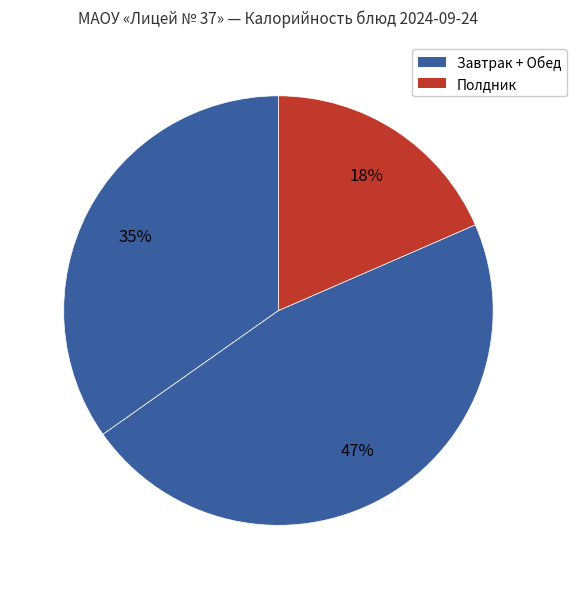

Count the number of slices in the pie.

3